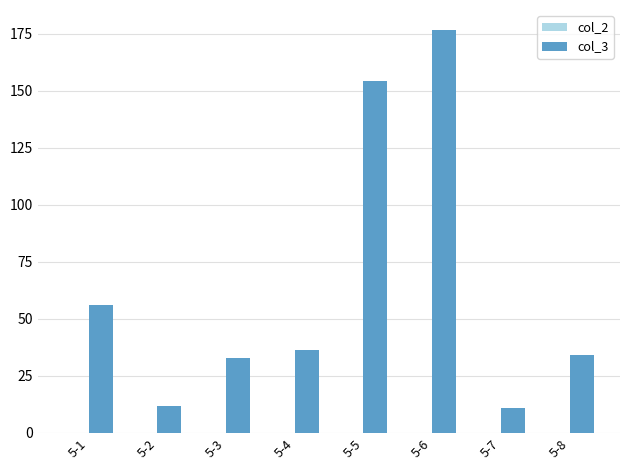

What is the spread (max minus min) of values at 5-2?

11.9